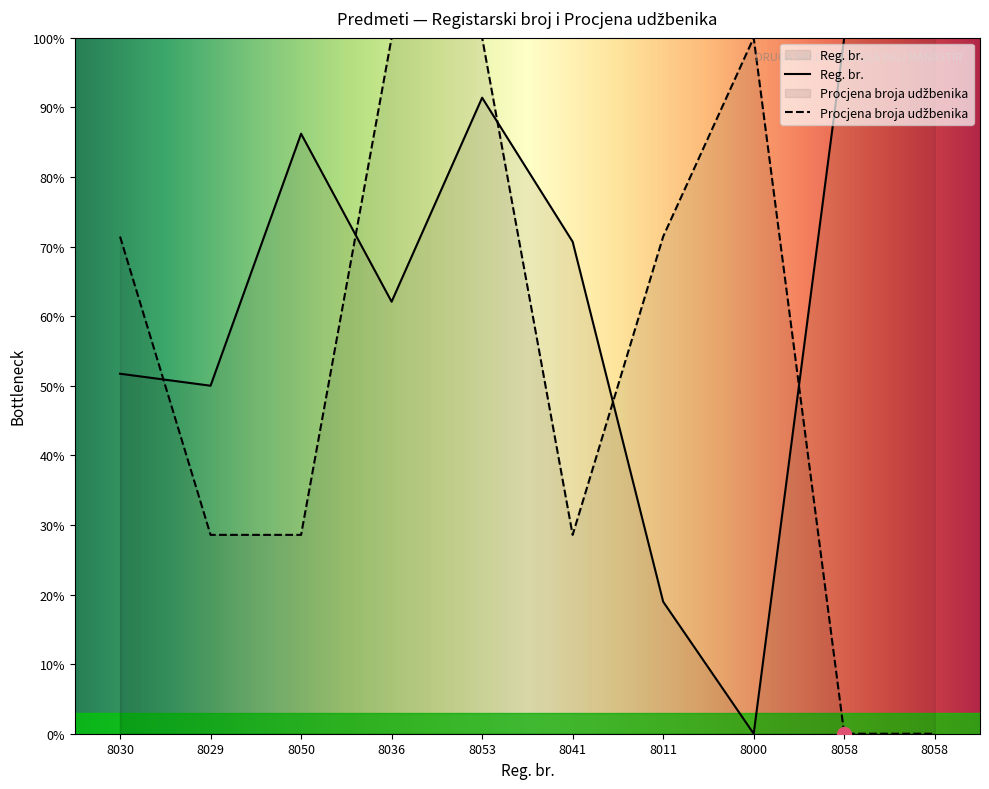

Reading right to left, extract all data points from this chart.

Reg. br.: 100.0	100.0	0.0	19.0	70.7	91.4	62.1	86.2	50.0	51.7
Procjena broja udžbenika: 0.0	0.0	100.0	71.4	28.6	100.0	100.0	28.6	28.6	71.4